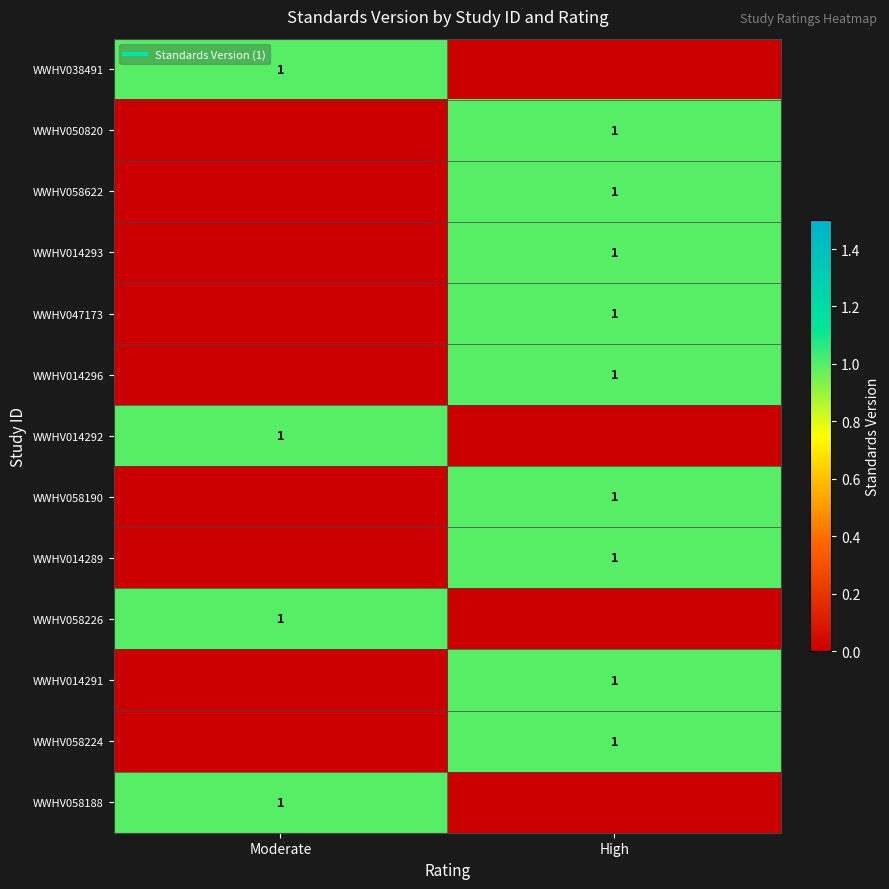

What is the greatest value displayed?

1